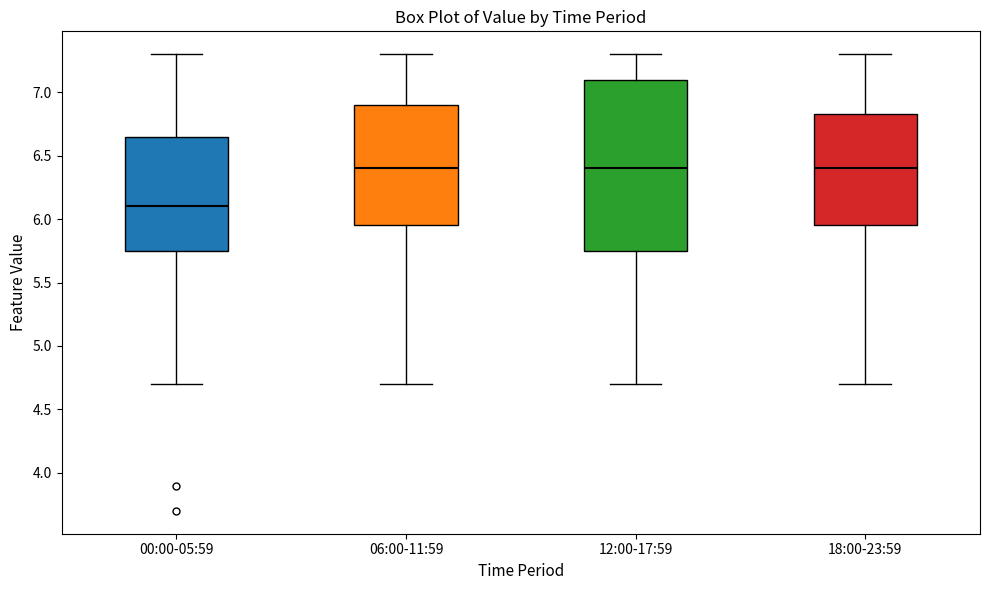

Where does the upper whisker of the box for 12:00-17:59 end on the y-axis? The values are not printed on the chart, so give them approximately, as read against the axis.

7.30